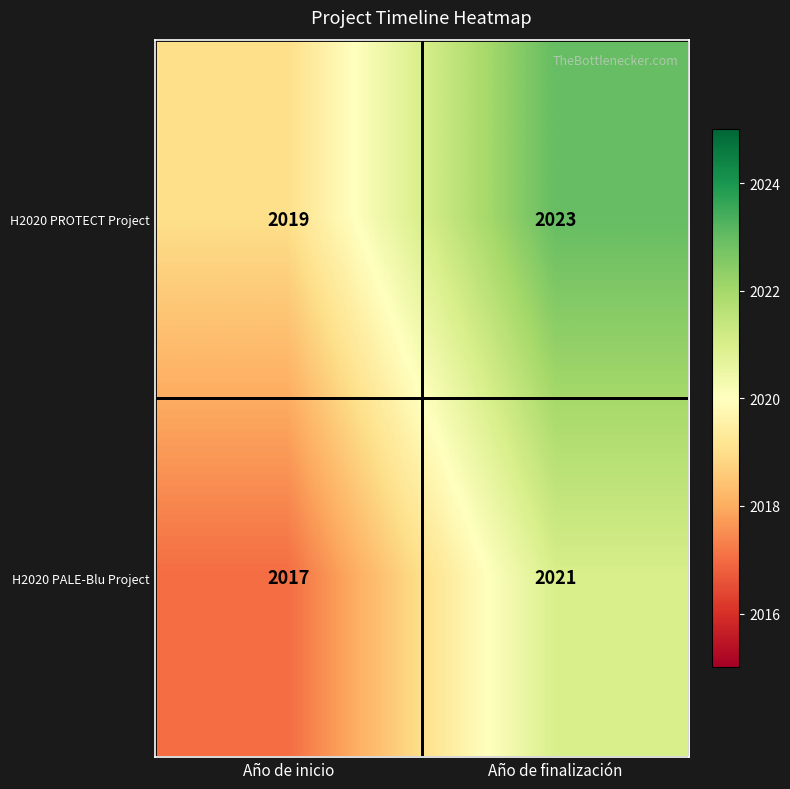

At which label is H2020 PALE-Blu Project closest to 2019?

Año de inicio